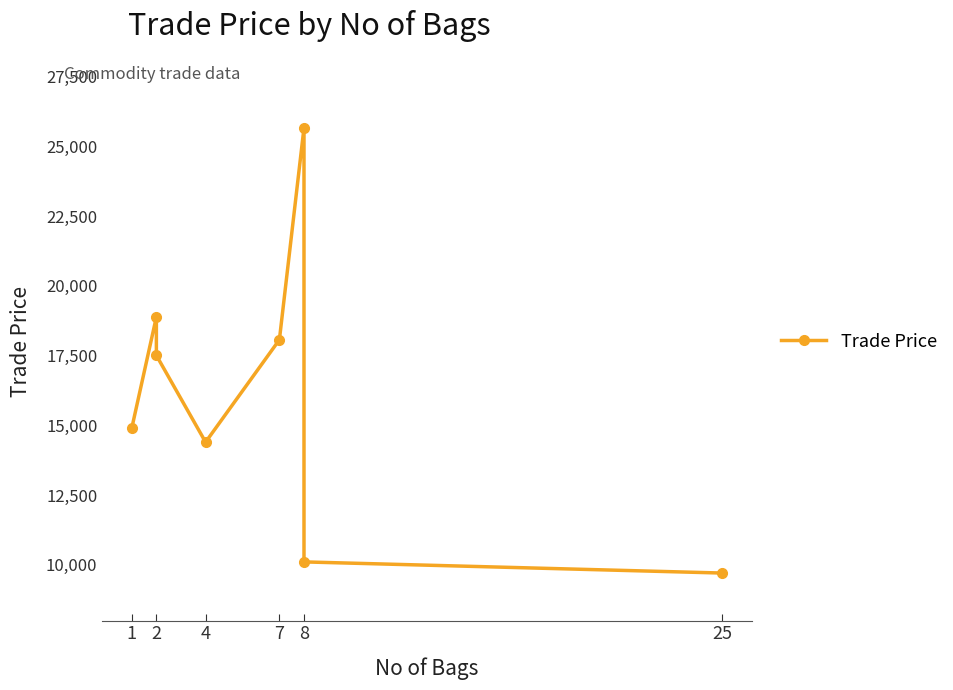

What is the minimum value shown in the chart?

9705